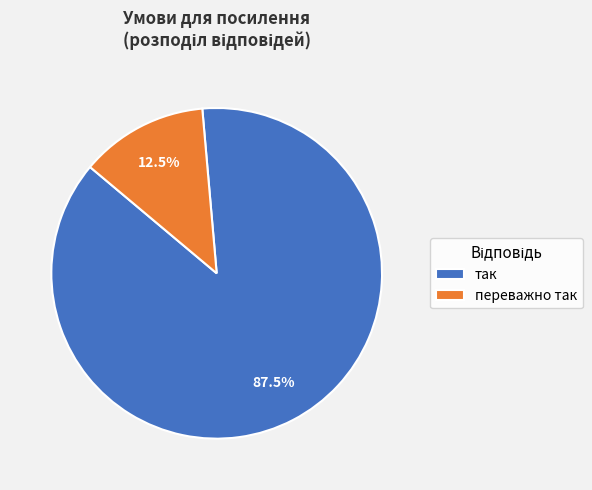

What is the largest slice in the pie chart?

так